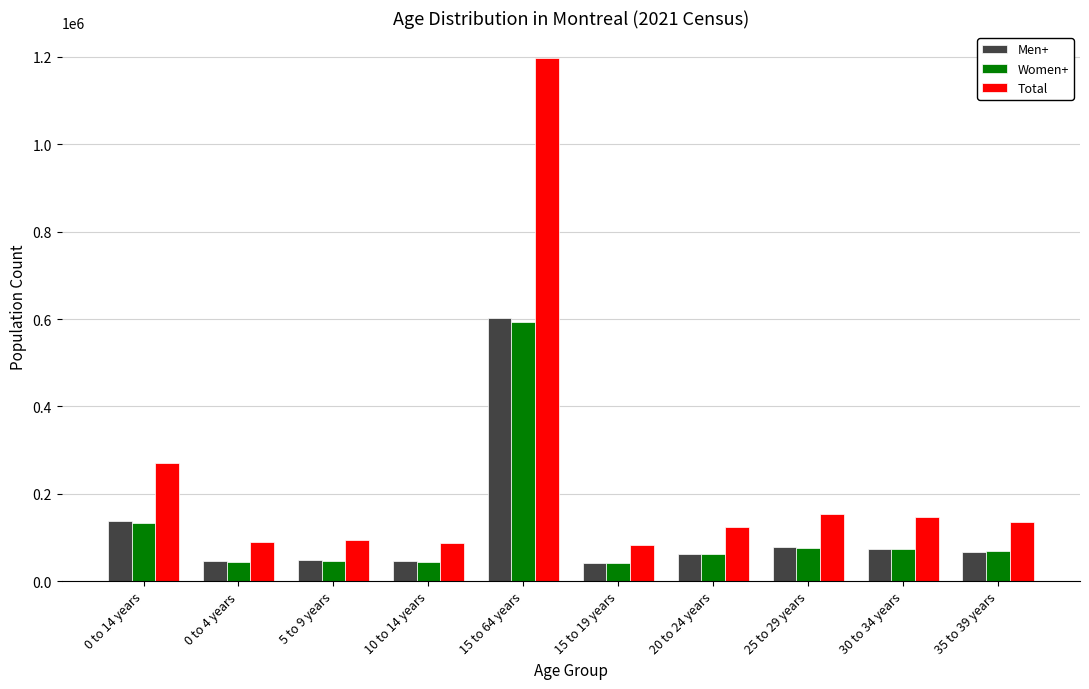

Which label corresponds to the largest value in the chart?

15 to 64 years